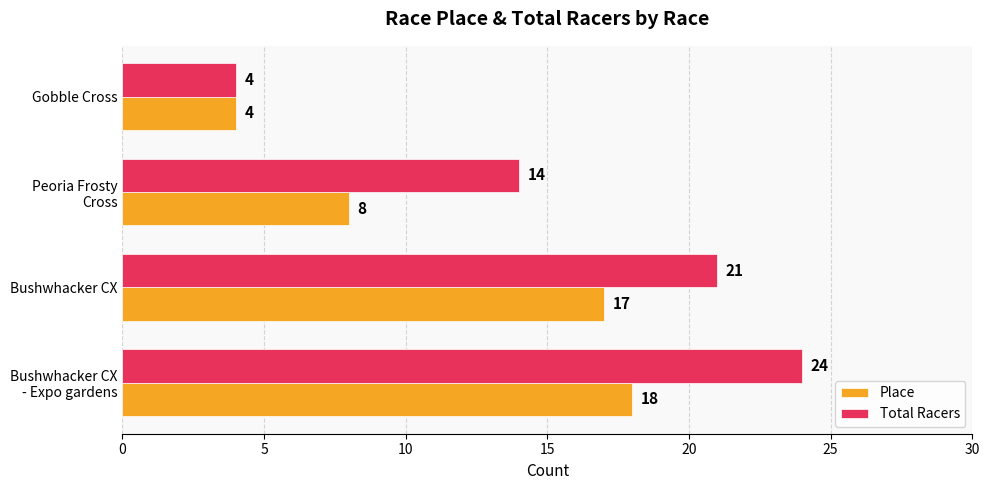

Rank the categories by Total Racers value from highest to lowest.

Bushwhacker CX
- Expo gardens, Bushwhacker CX, Peoria Frosty
Cross, Gobble Cross